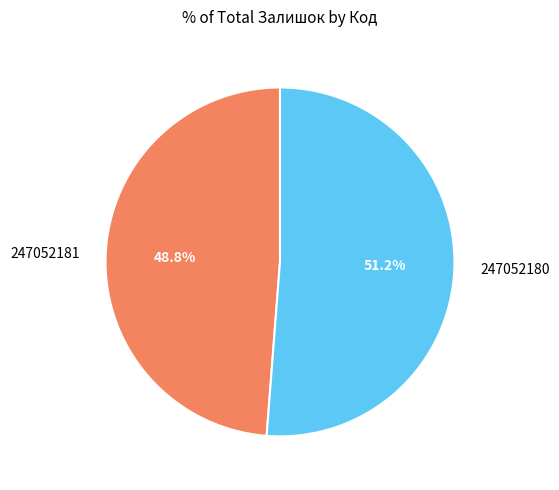

Which has a higher value, 247052180 or 247052181?

247052180